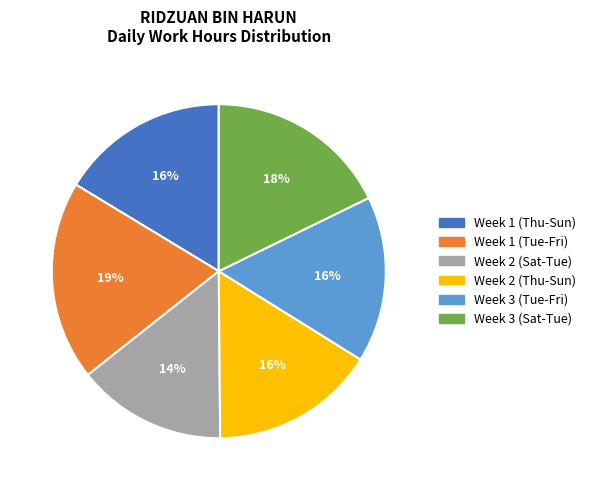

Do Week 3 (Sat-Tue) and Week 2 (Thu-Sun) together represent more than half of the pie?

No